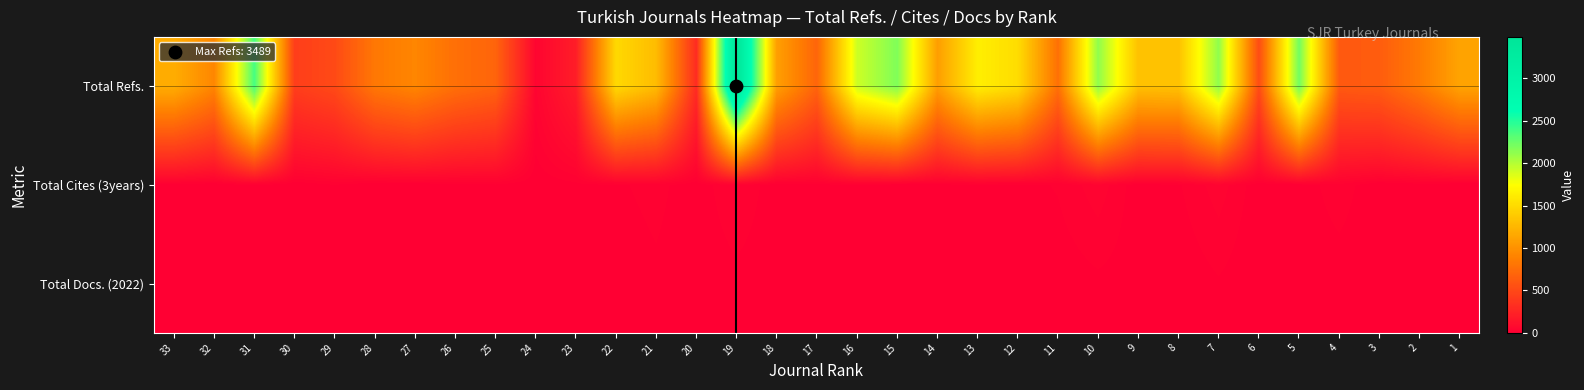

Reading left to right, list all the values displayed in this chart.

Total Refs.: 33=1184	32=918	31=2375	30=426	29=510	28=824	27=920	26=766	25=690	24=38	23=203	22=1486	21=1288	20=301	19=3489	18=1092	17=693	16=1920	15=2178	14=1082	13=1635	12=1510	11=774	10=2126	9=1323	8=1329	7=2125	6=521	5=2231	4=615	3=637	2=839	1=1123
Total Cites (3years): 33=6	32=1	31=13	30=2	29=13	28=0	27=2	26=6	25=11	24=2	23=9	22=11	21=19	20=3	19=29	18=3	17=8	16=12	15=4	14=8	13=10	12=8	11=15	10=36	9=4	8=12	7=35	6=4	5=4	4=23	3=0	2=5	1=0
Total Docs. (2022): 33=2	32=1	31=4	30=3	29=3	28=1	27=2	26=2	25=3	24=2	23=3	22=3	21=10	20=2	19=8	18=2	17=2	16=5	15=2	14=6	13=2	12=6	11=4	10=10	9=6	8=2	7=12	6=1	5=2	4=4	3=1	2=2	1=1